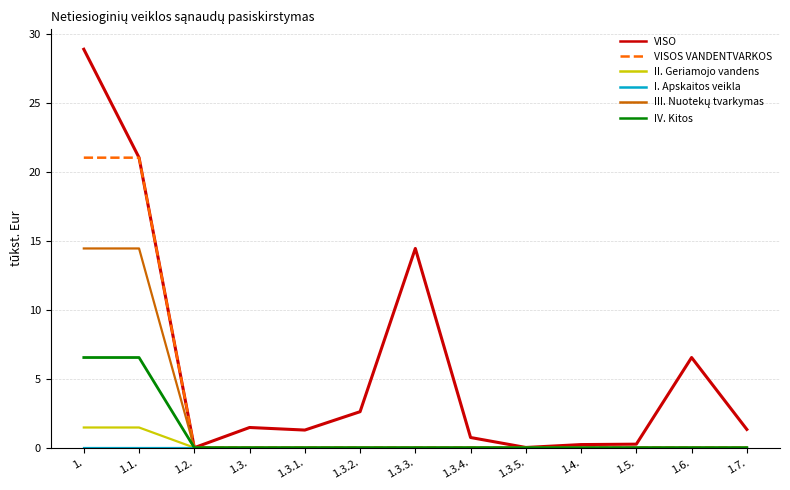

What is the maximum value shown in the chart?

28.9